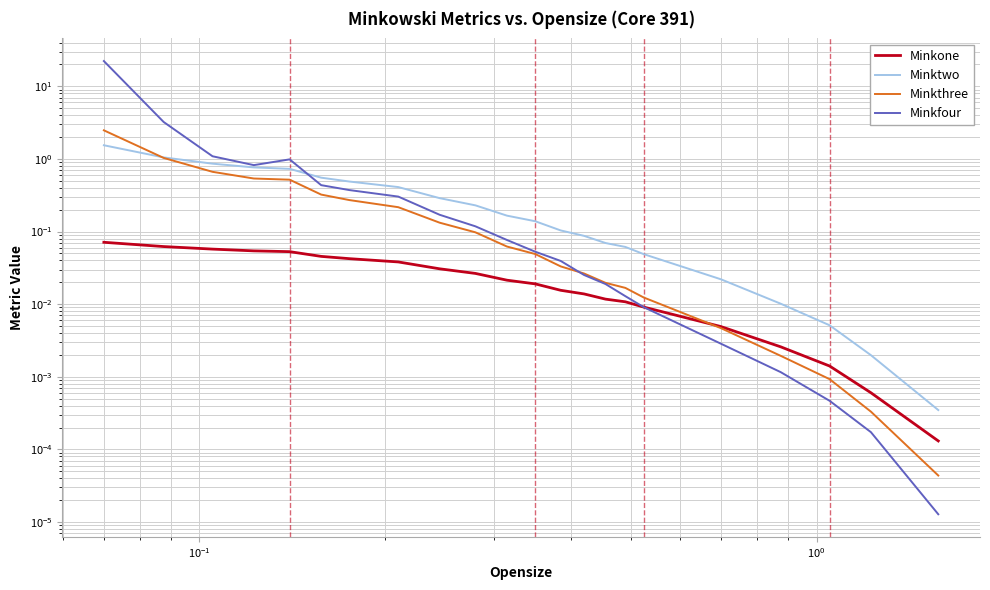

What is the average value of the Minkfour series?

1.4